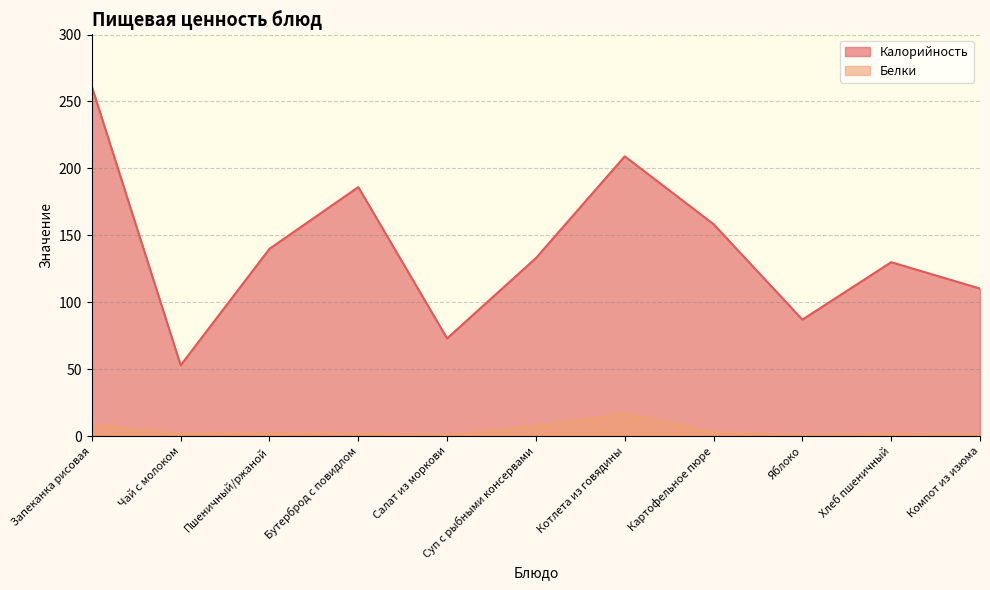

What is the highest value of the Белки series?

16.9